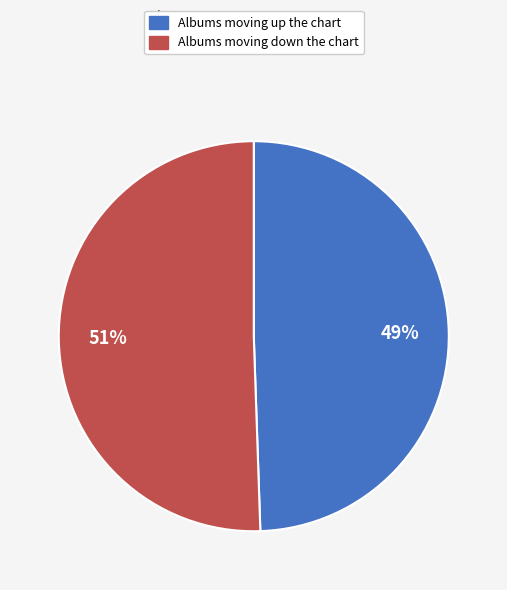

How many segments does this pie chart have?

2